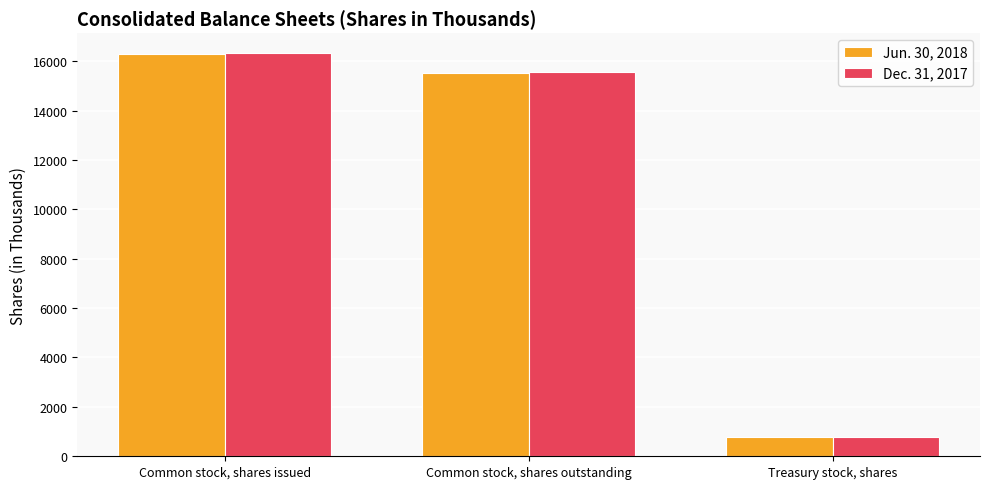

What is the difference between the highest and lowest values at Common stock, shares issued?

30